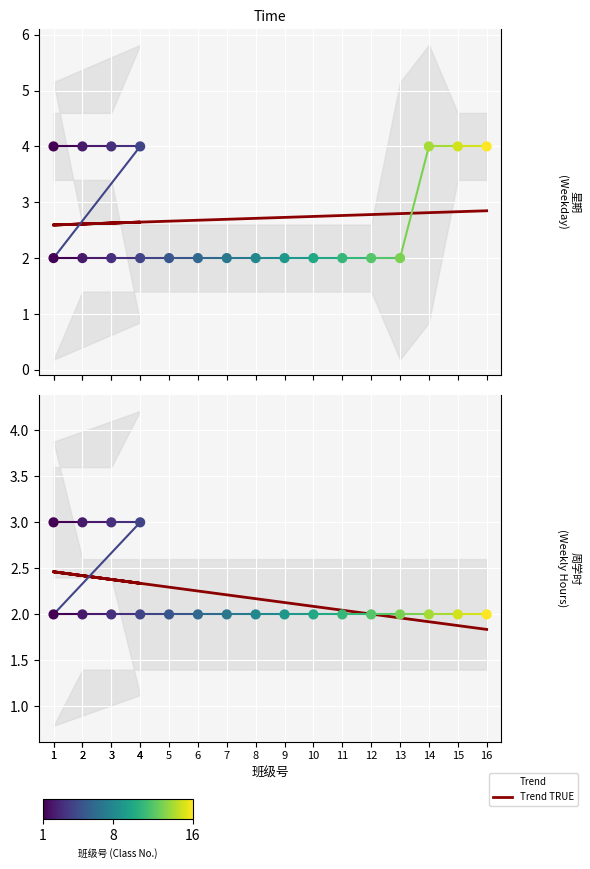

Is the value of 星期 at 14 greater than the value of 周学时 at 10?

Yes